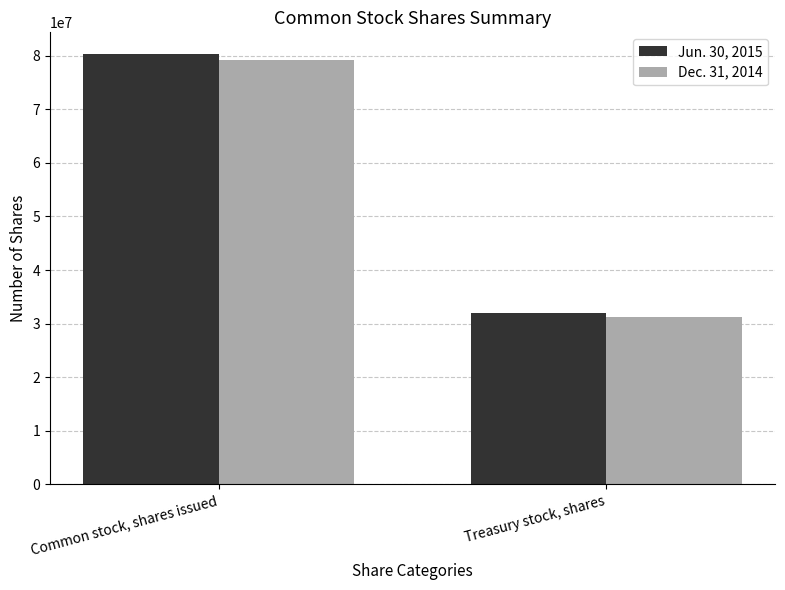

How many series are shown in this chart?

2